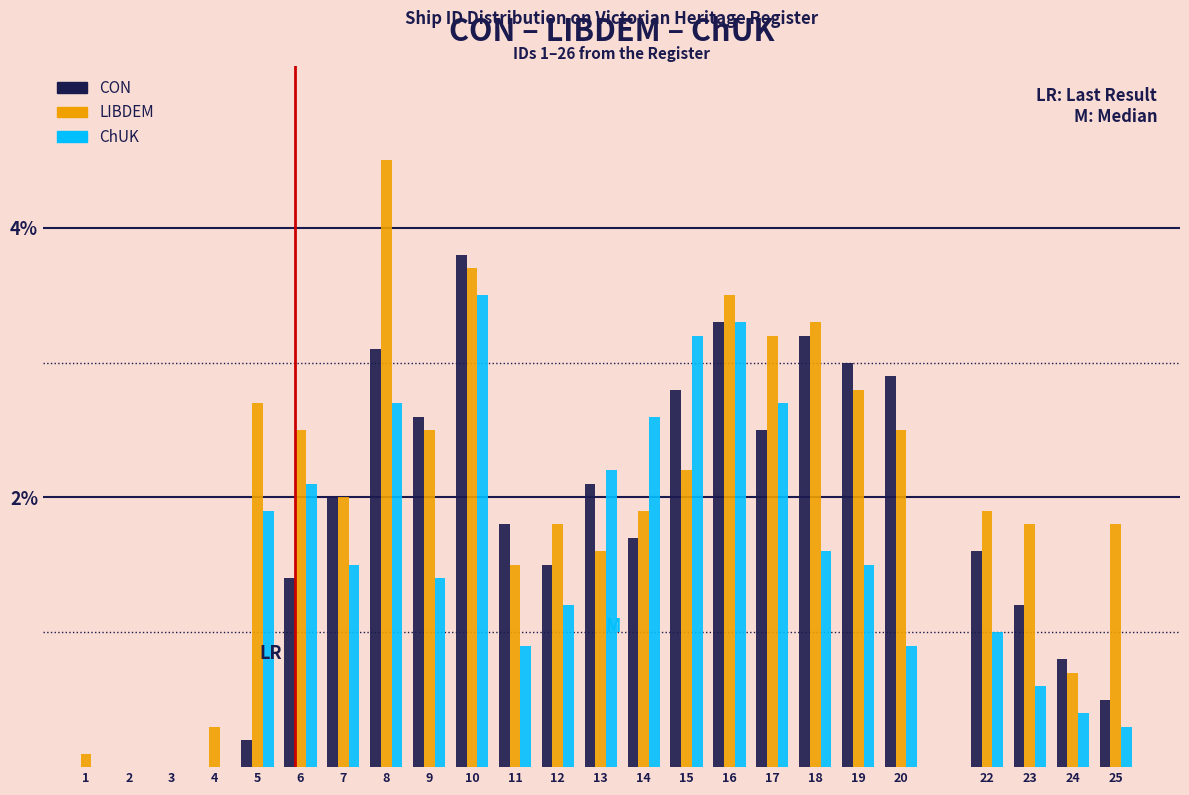

At which category is the sum across all series the highest?

10